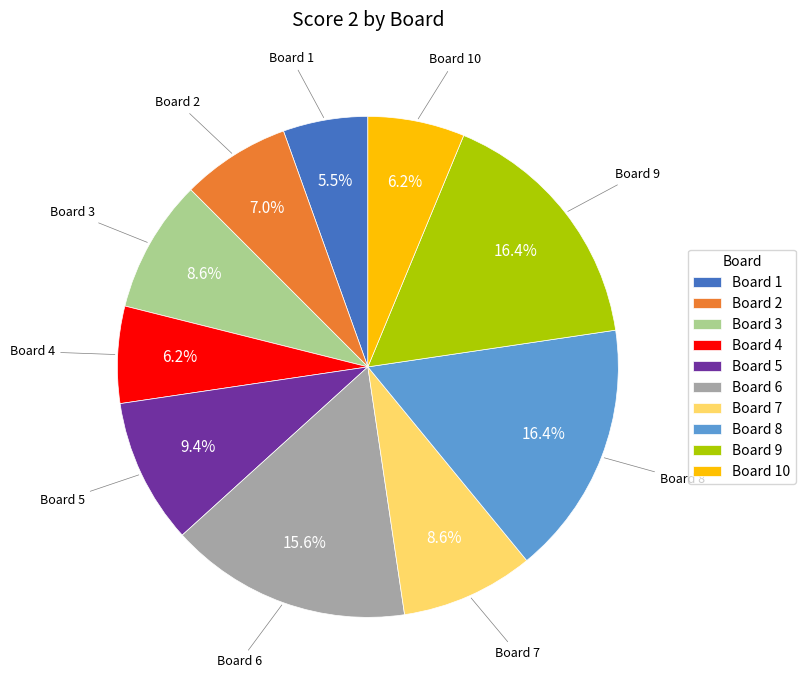

To the nearest percent, what percentage of the pie is Board 9?

16%